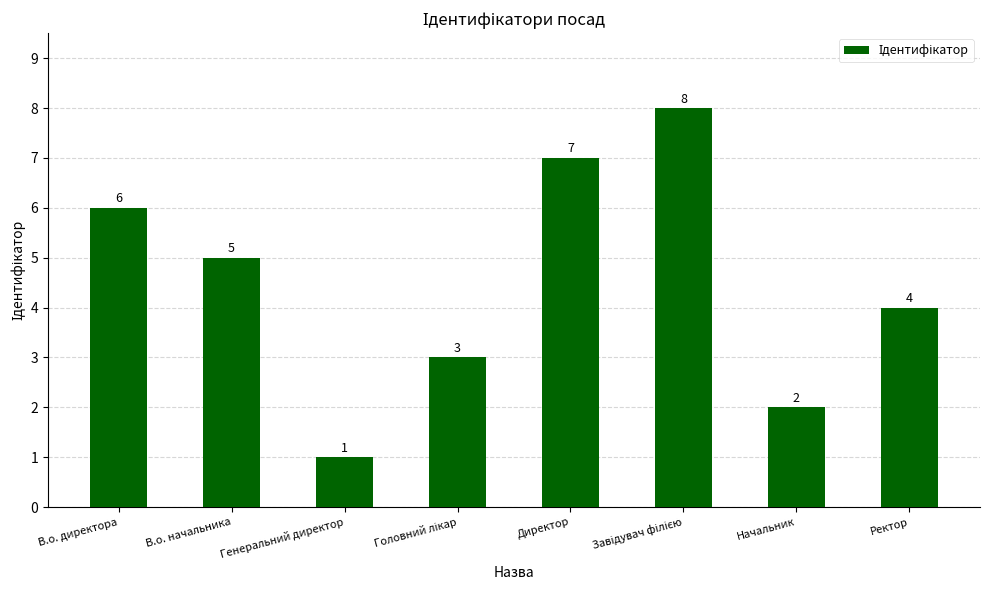

Which label corresponds to the smallest value in the chart?

Генеральний директор